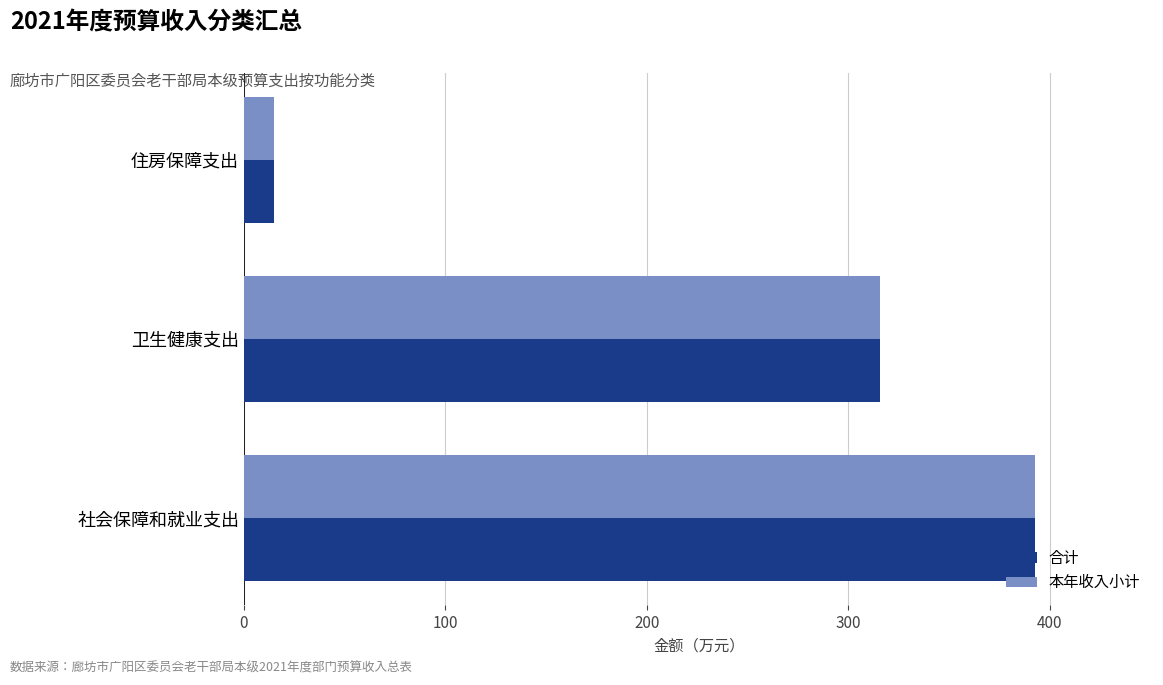

What is the total value across all series at 住房保障支出?

30.0